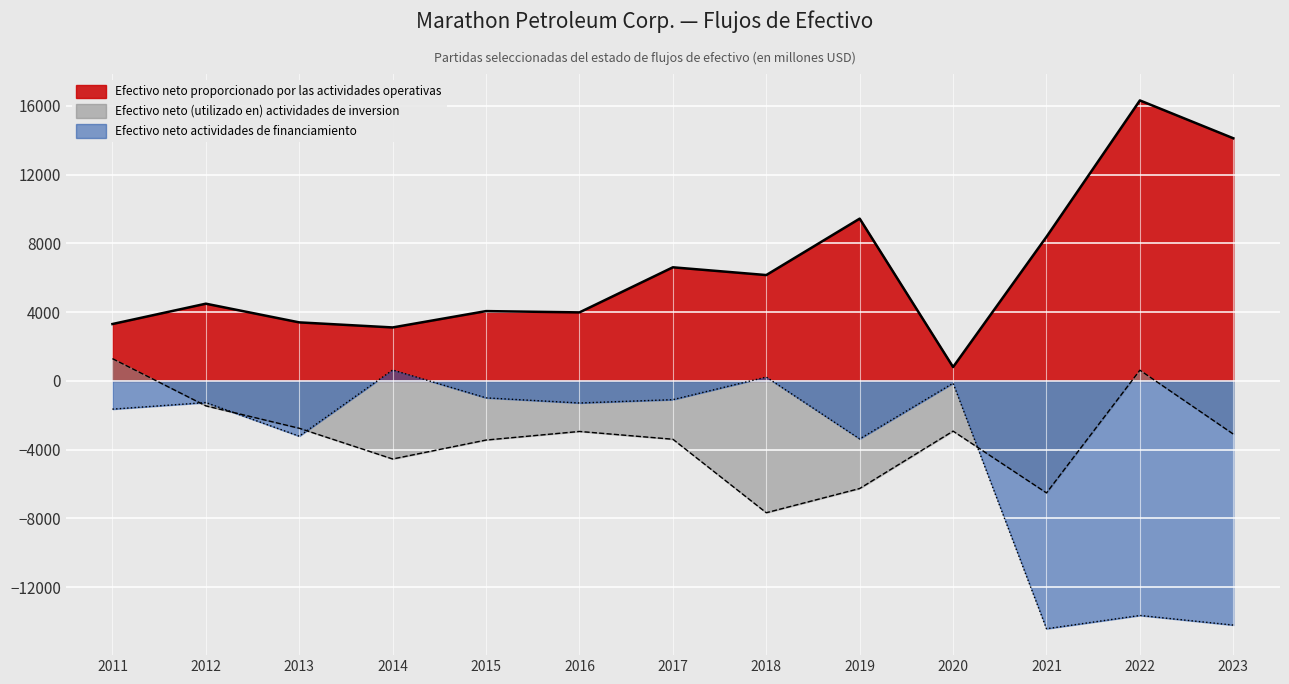

How many values in the Efectivo neto actividades de financiamiento series exceed -1285?

6